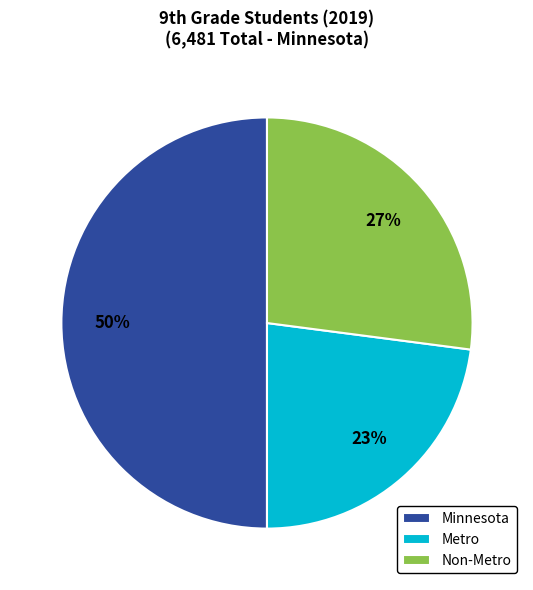

Combined, do Minnesota and Non-Metro account for over 50%?

Yes